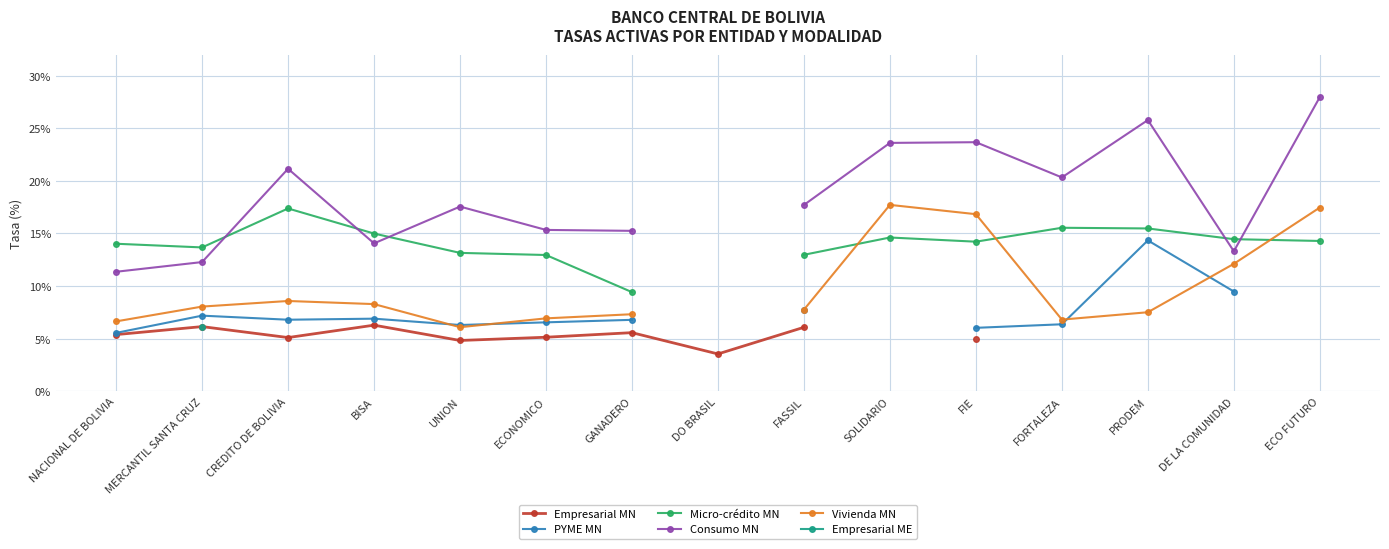

At which category does Consumo MN reach its first local peak?

CREDITO DE BOLIVIA